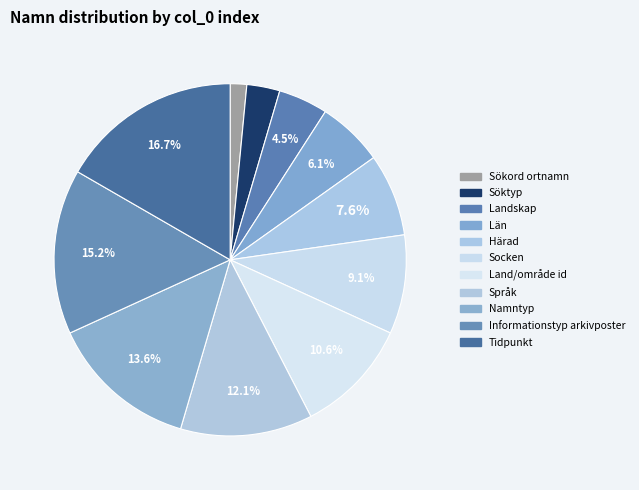

What percentage do Landskap and Län together represent?

10.6%